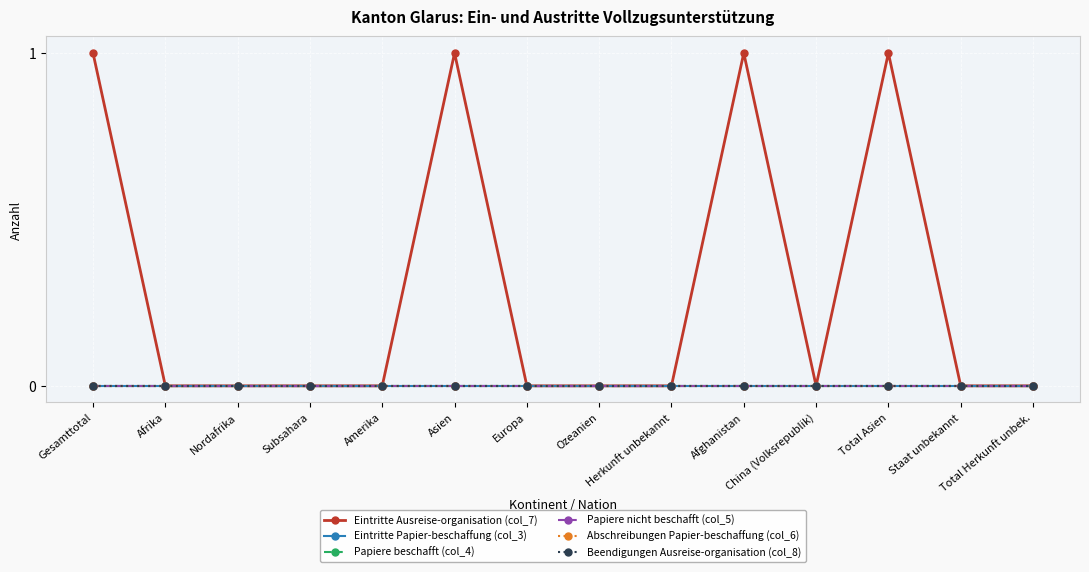

What is the label of the 14th point from the right?

Gesamttotal